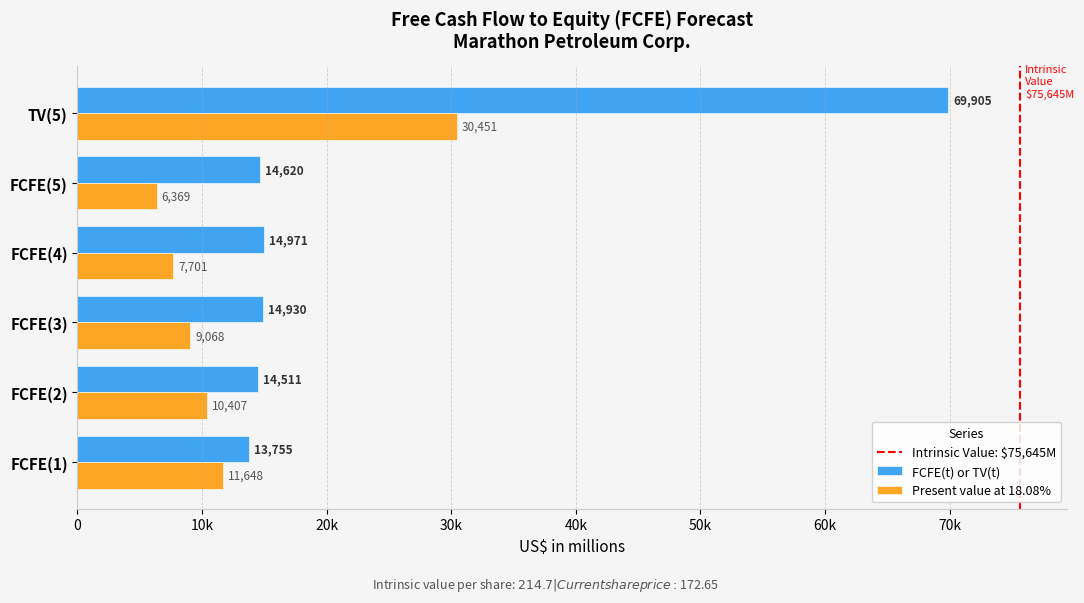

What is the sum of all Present value at 18.08% values?

75644